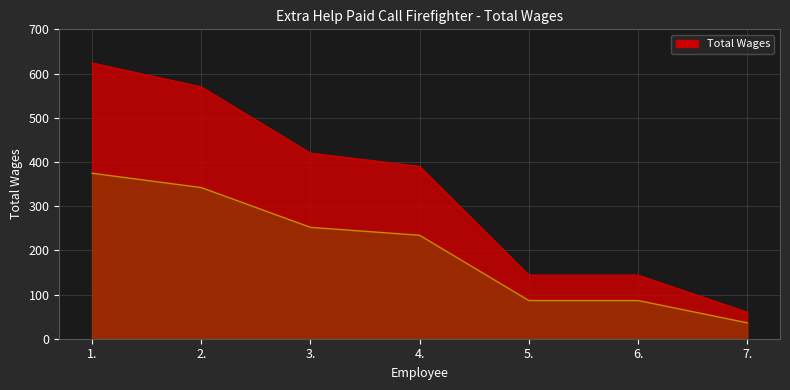

What is the label of the 4th point from the left?

4.